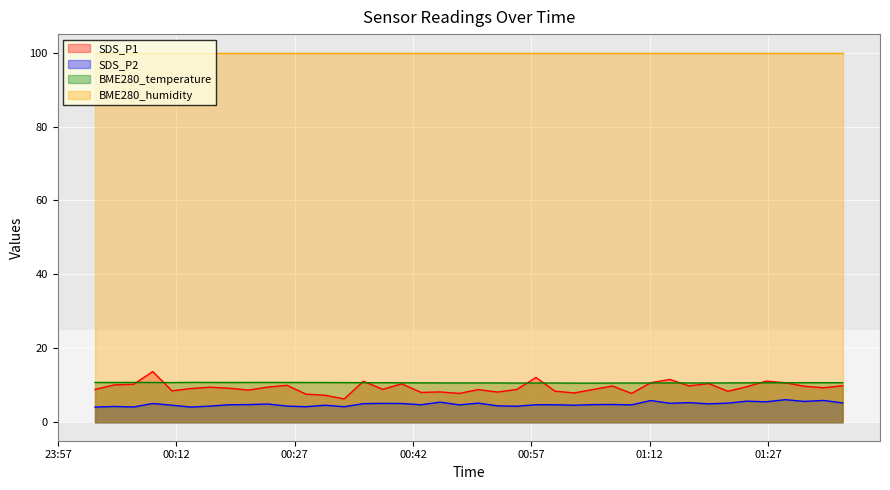

What is the value of the BME280_temperature point at the 34th from the left?

10.6